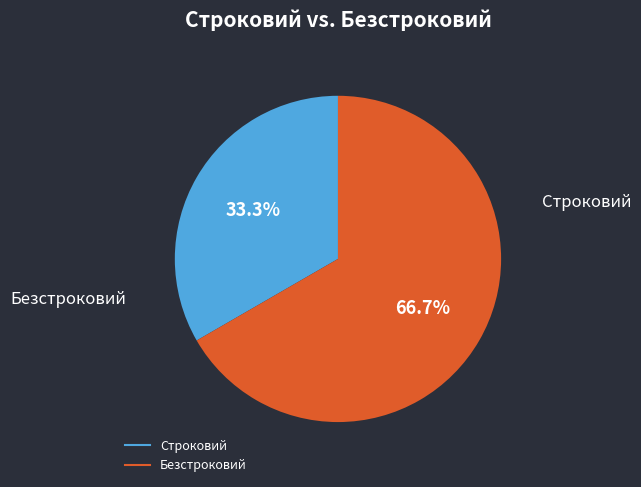

Approximately how many times larger is the value at Безстроковий compared to Строковий?

2.0